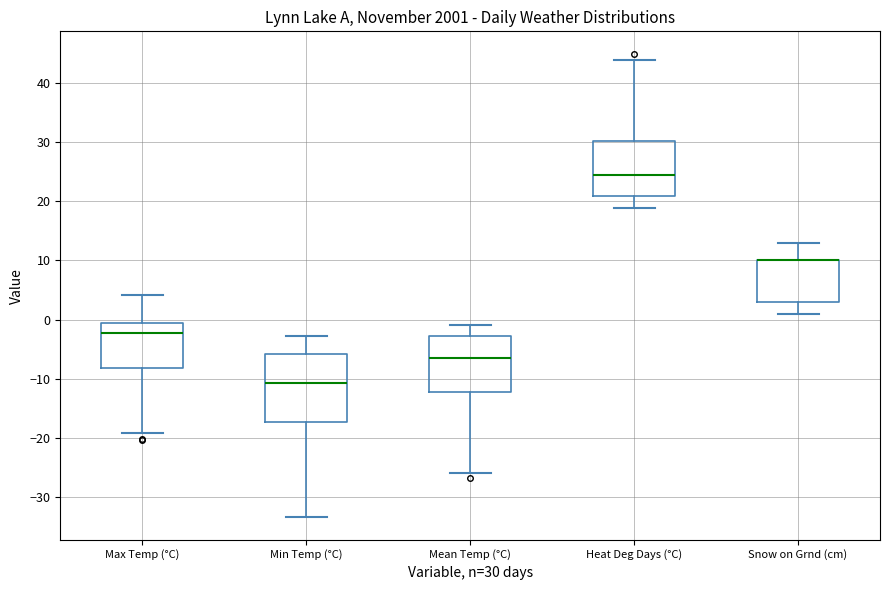

Reading left to right, read every box against the y-axis: the position of its median line, the range the box covers, and the ends of its whiskers. The values are not printed on the chart, so give them approximately, as read against the axis.

Max Temp (°C): median -2, box -8 to -1, whiskers -19 to 4
Min Temp (°C): median -11, box -17 to -6, whiskers -33 to -3
Mean Temp (°C): median -6, box -12 to -3, whiskers -26 to -1
Heat Deg Days (°C): median 25, box 21 to 30, whiskers 19 to 44
Snow on Grnd (cm): median 10 (drawn on the box's upper edge), box 3 to 10, whiskers 1 to 13